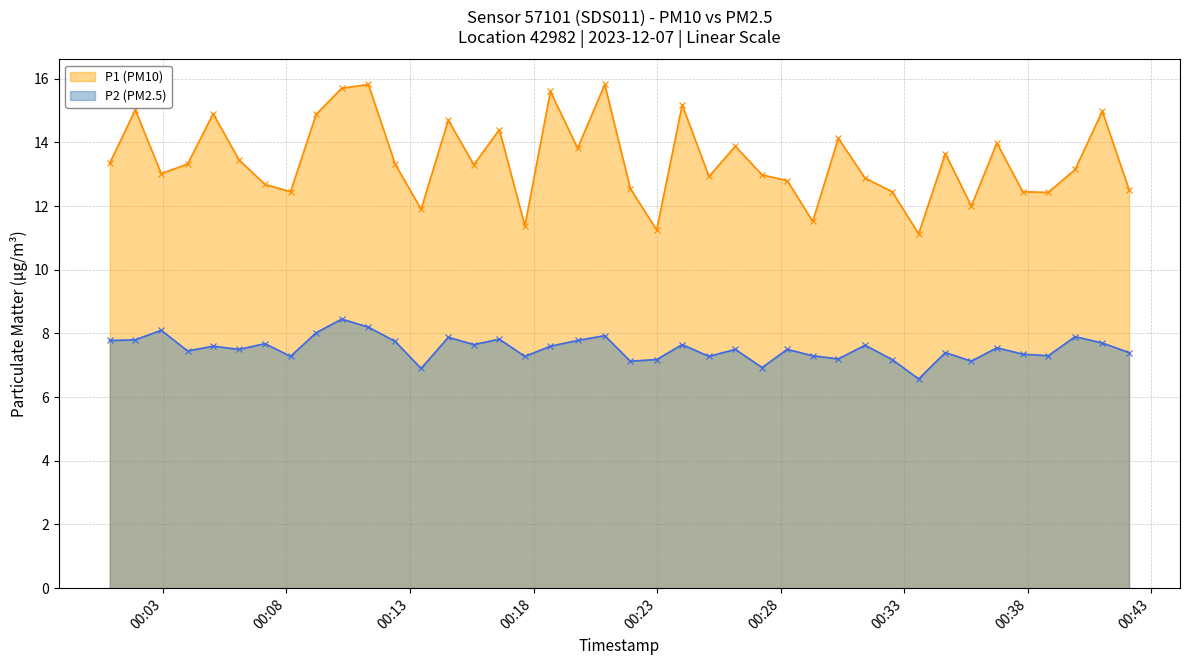

What is the smallest value displayed?

6.6